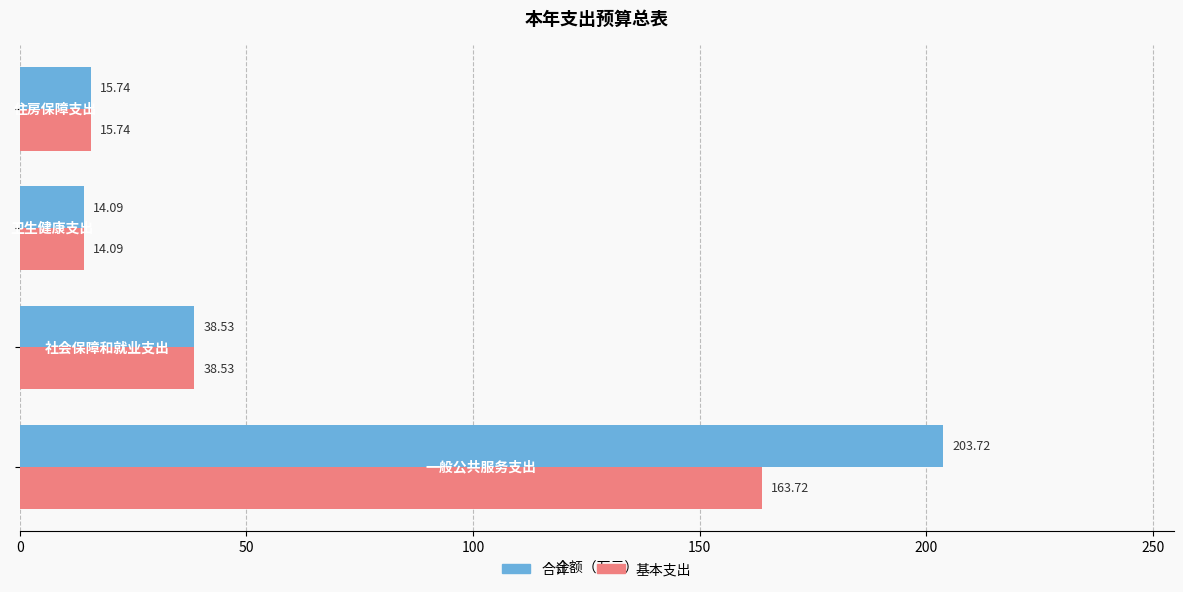

Which series has the largest total across all categories?

合计